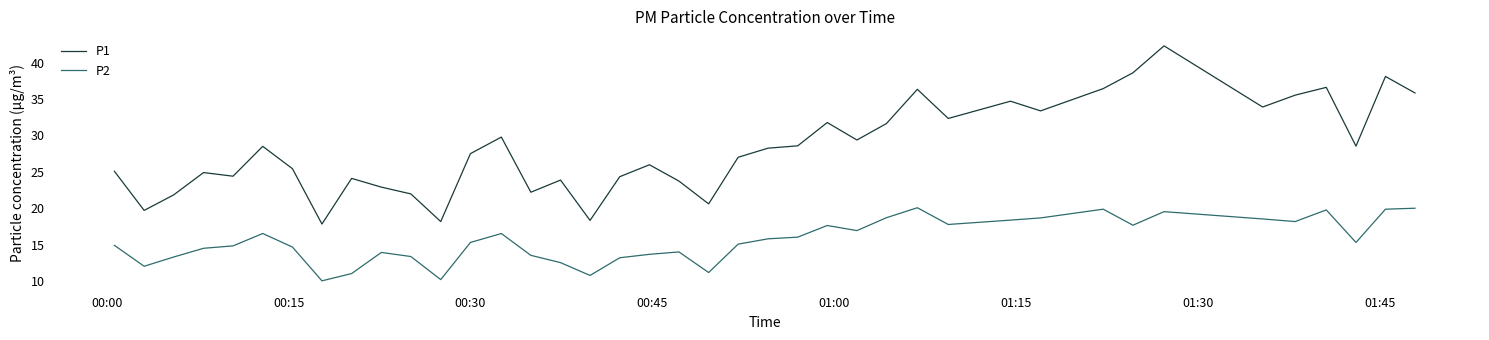

Which series has the largest range (max minus min)?

P1